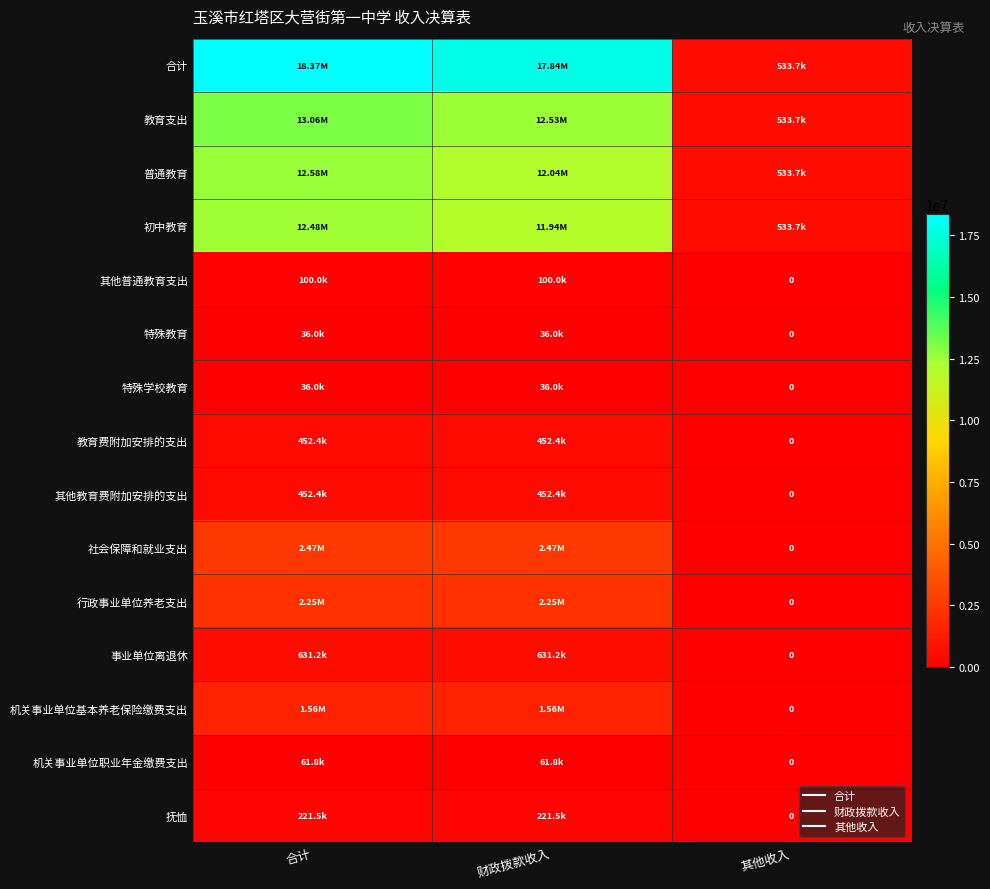

Which category has the highest value in the 机关事业单位职业年金缴费支出 series?

合计